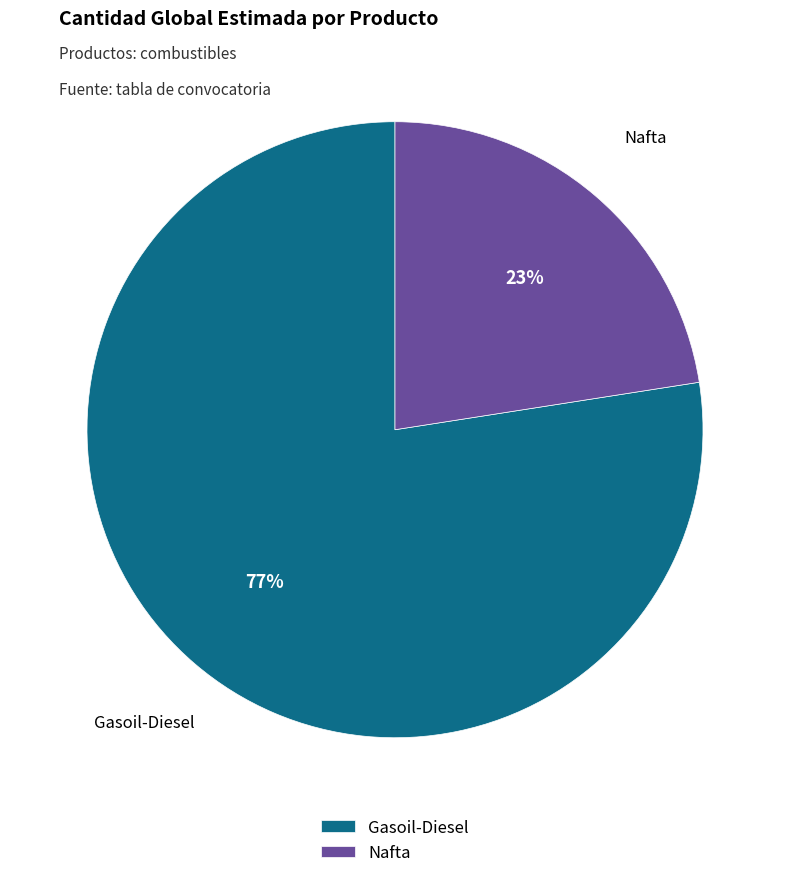

What is the majority slice?

Gasoil-Diesel